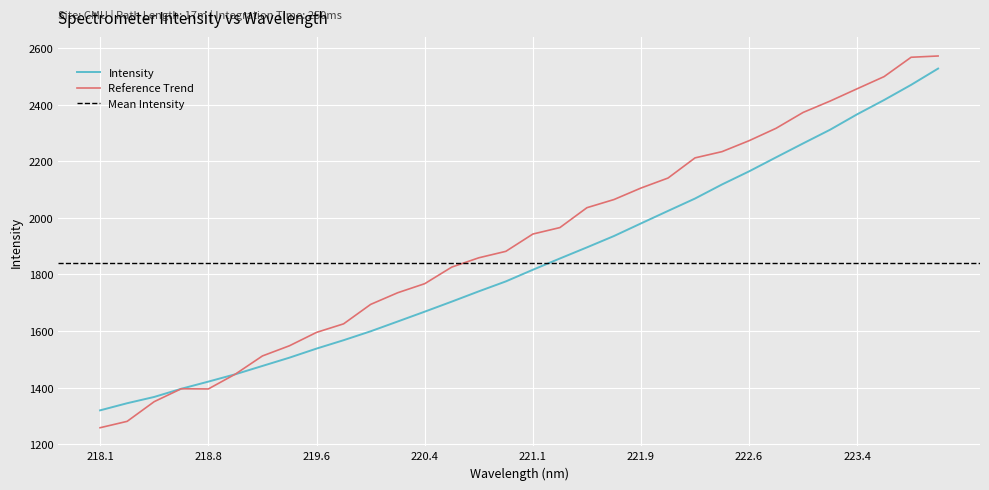

At which label is Reference Trend closest to 1914?

221.1